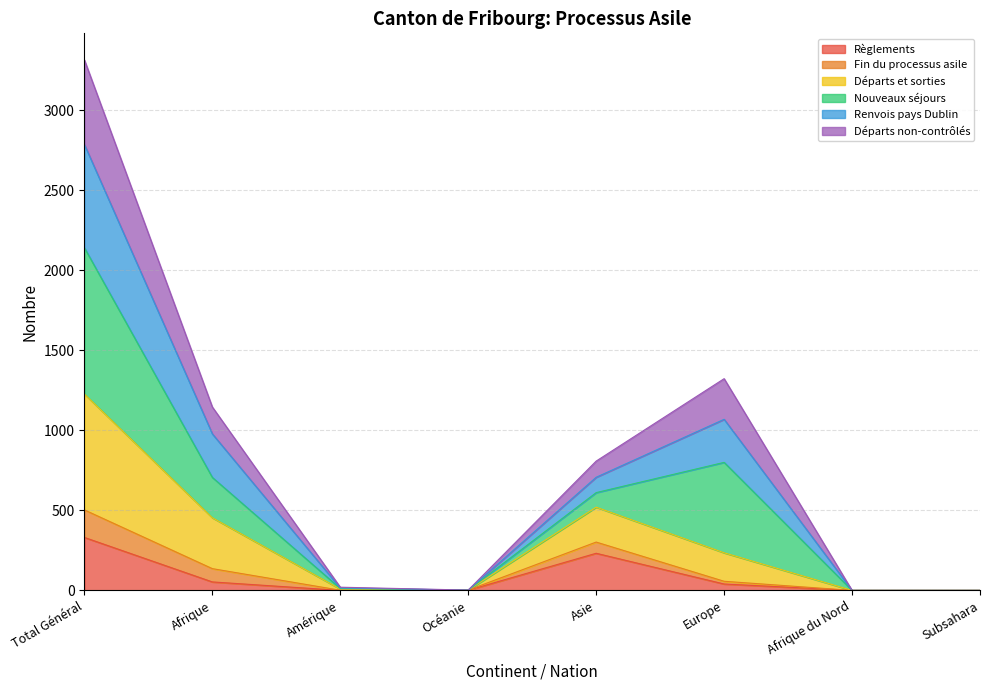

The value of Règlements at Afrique du Nord is -123. True or false?

False